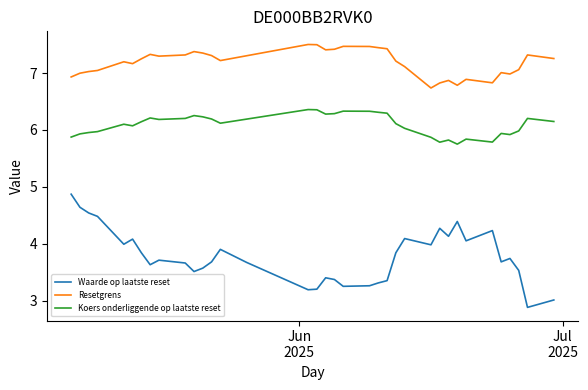

Count the number of data series in this chart.

3